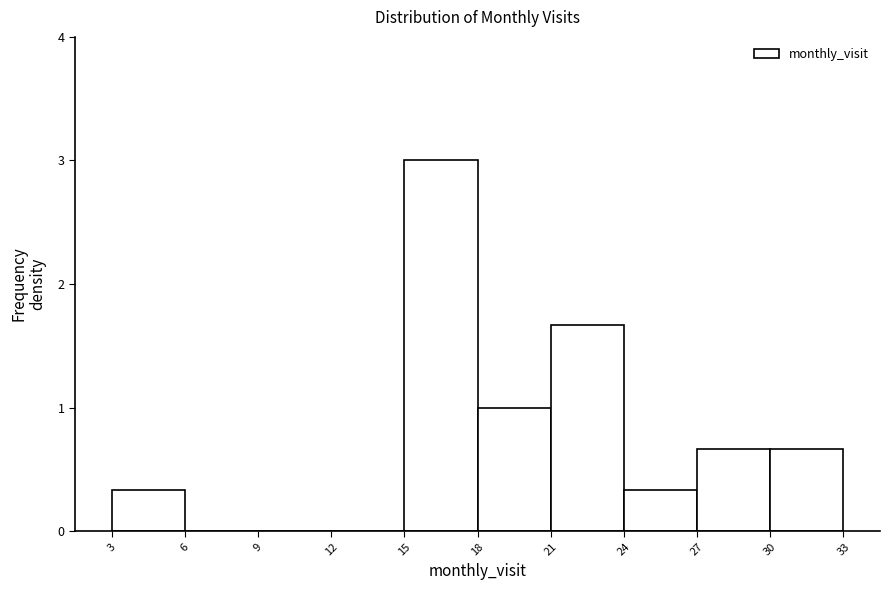

What is the height of the bar covering 21 to 24 on the x-axis? The values are not printed on the chart, so give them approximately, as read against the axis.

1.7